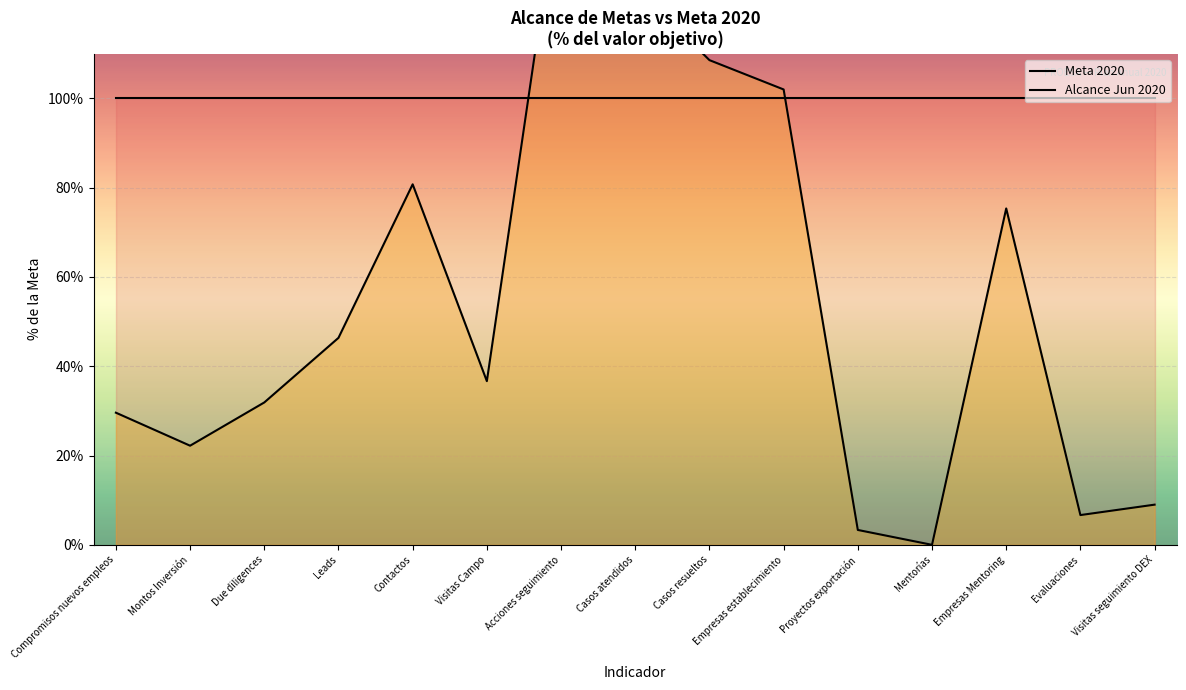

The Alcance Jun 2020 series shows 57.2 at Visitas Campo. True or false?

False